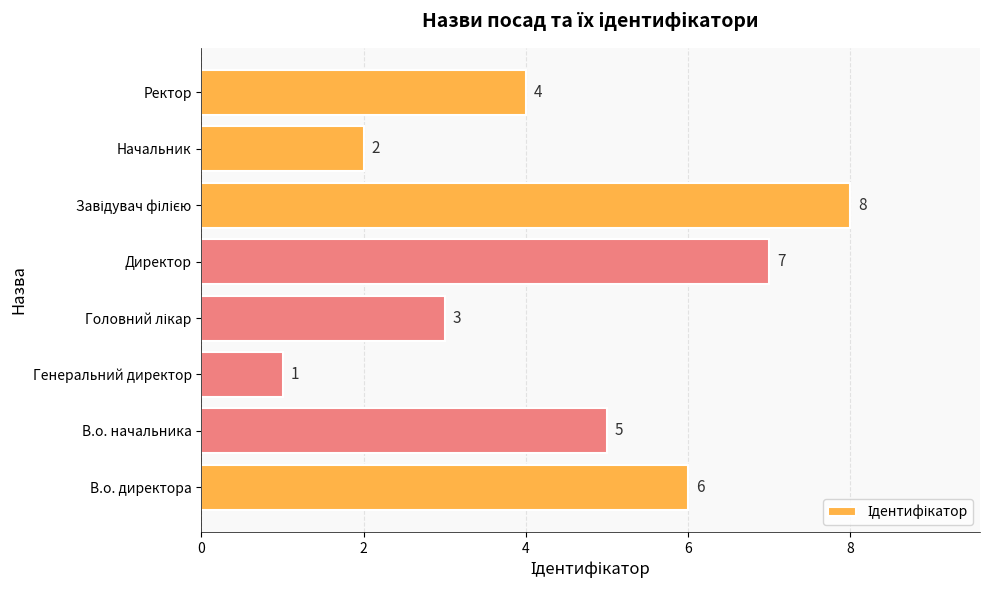

The chart shows a value of 2 at Начальник. True or false?

True